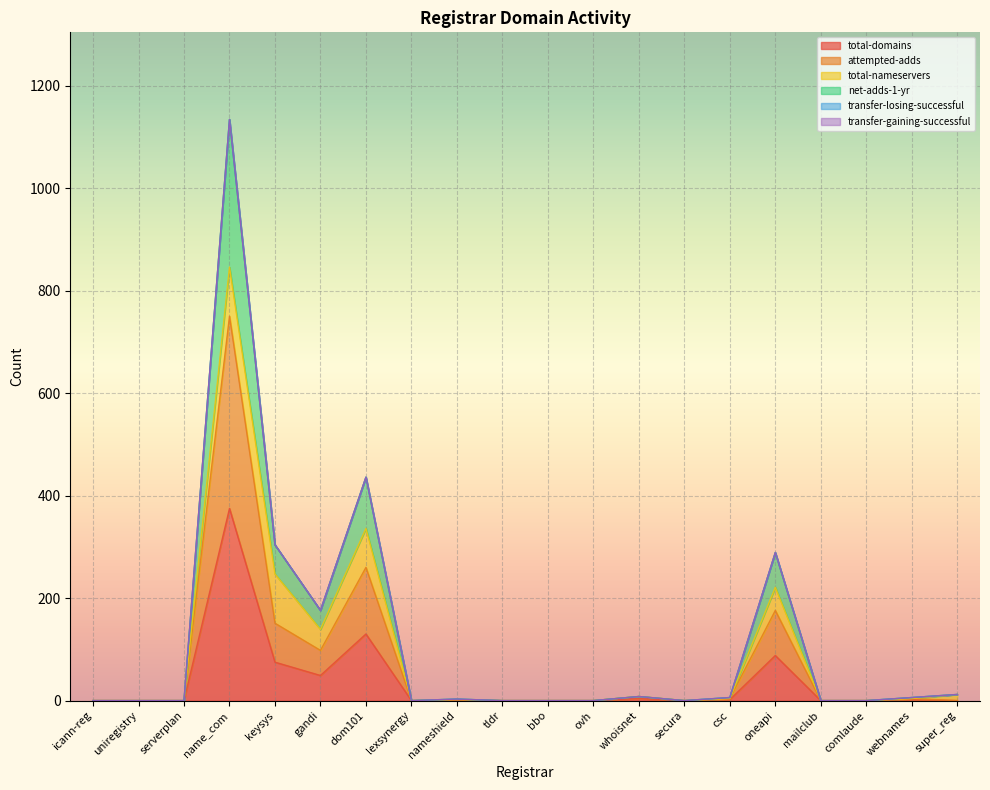

At which category does net-adds-1-yr reach its first local valley?

gandi